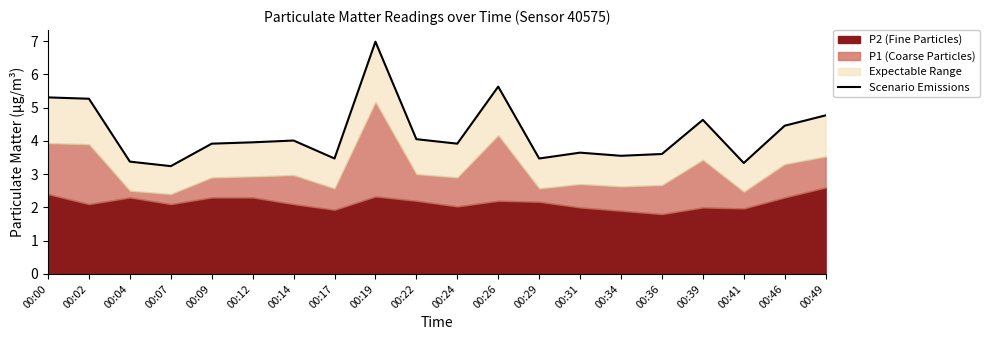

What is the smallest value displayed?

3.2